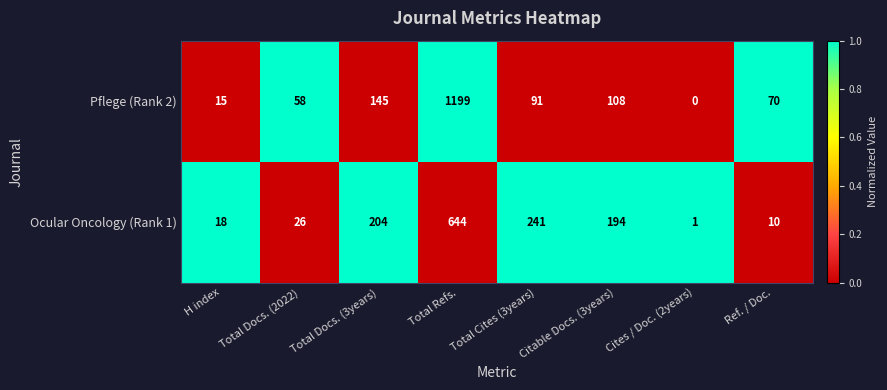

Which series has the widest spread of values?

Pflege (Rank 2)